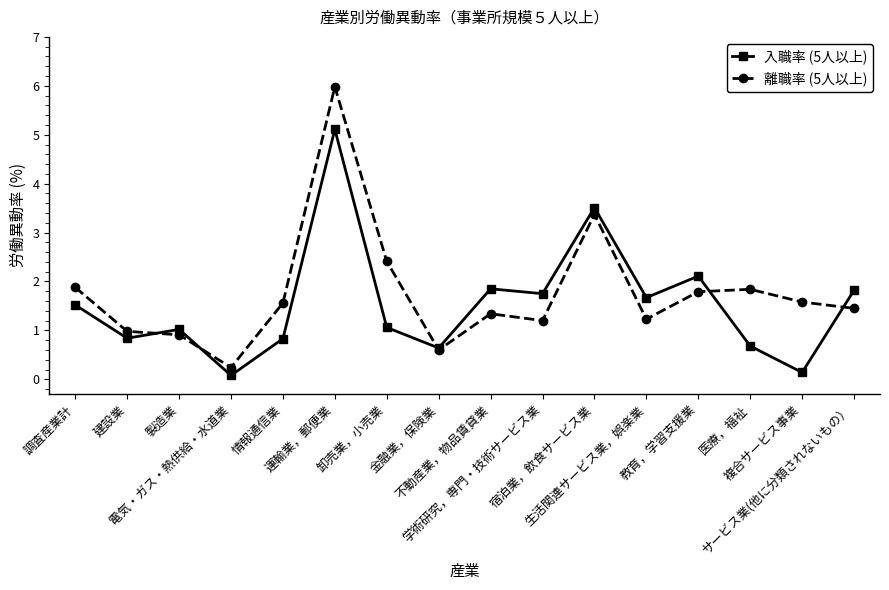

True or false: 離職率 (5人以上) has more than 0 points higher than both neighbors.

True